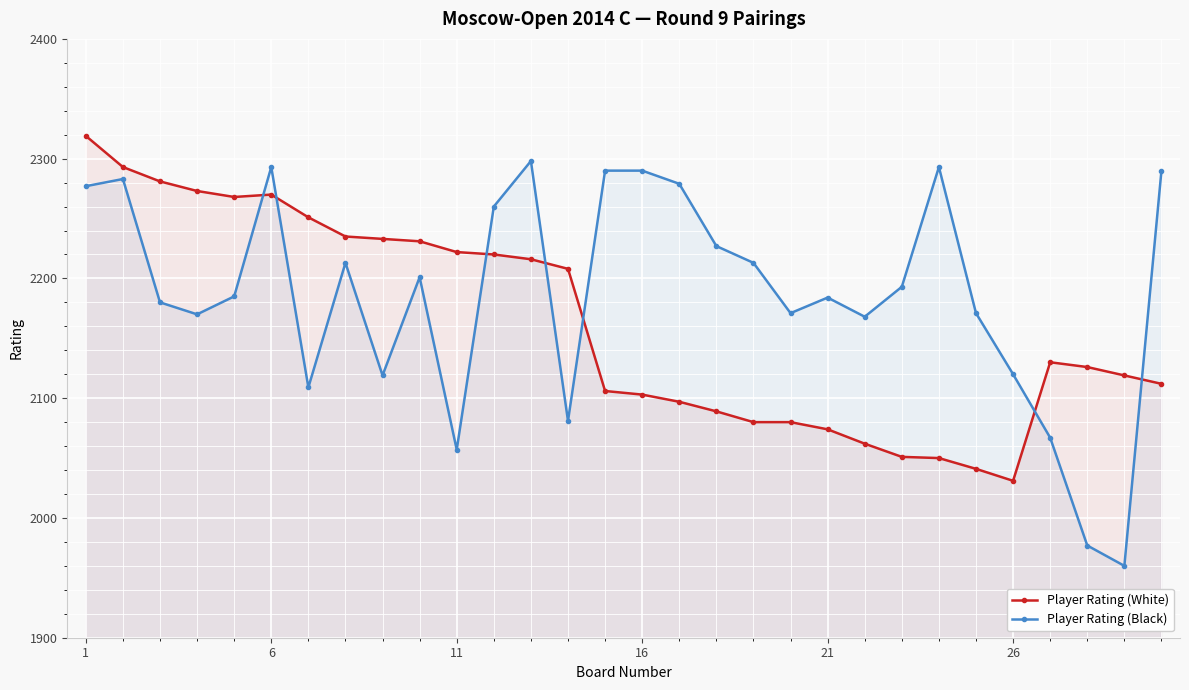

What is the sum of the Player Rating (White) values at 6 and 26?

4301